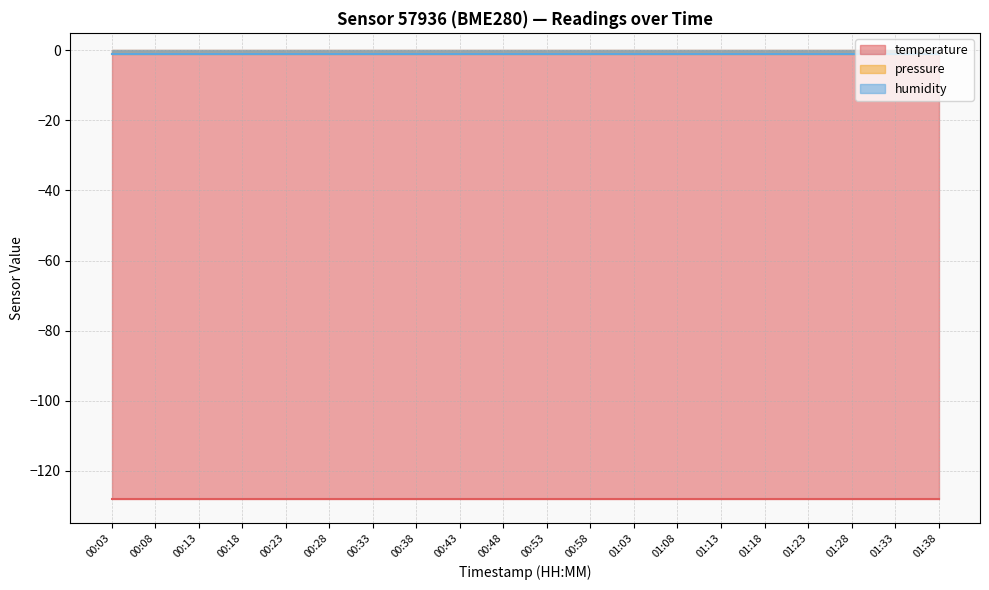

What is the label of the 16th point from the right?

00:23